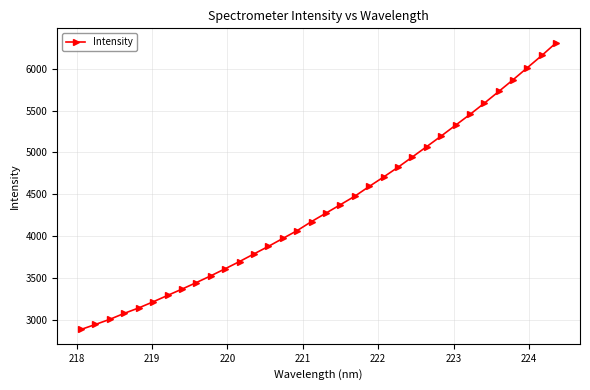

What is the value of the 32nd point from the left?

6014.3